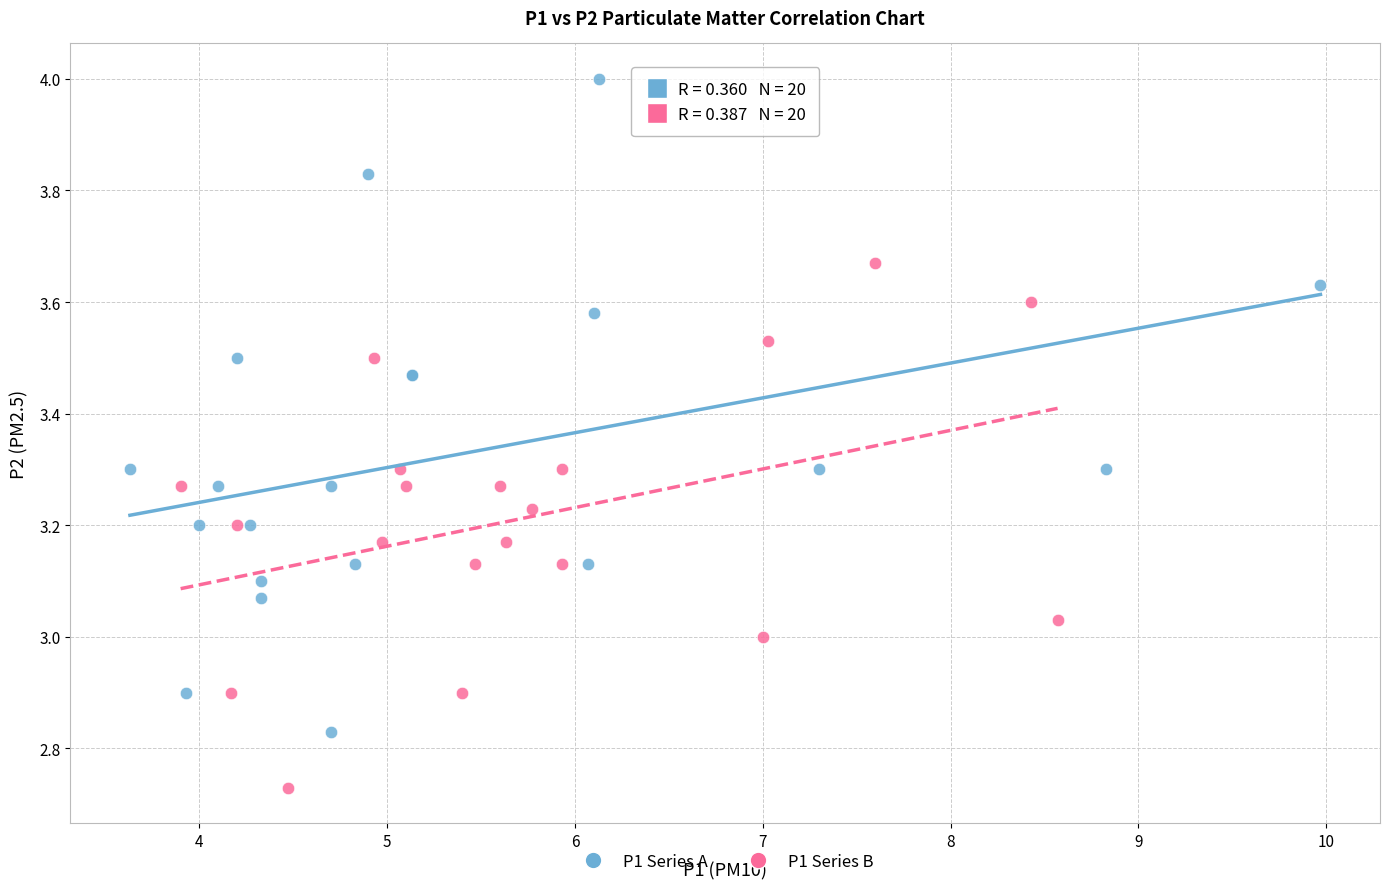

What are all the series names shown in the legend?

P1 Series A, P1 Series B